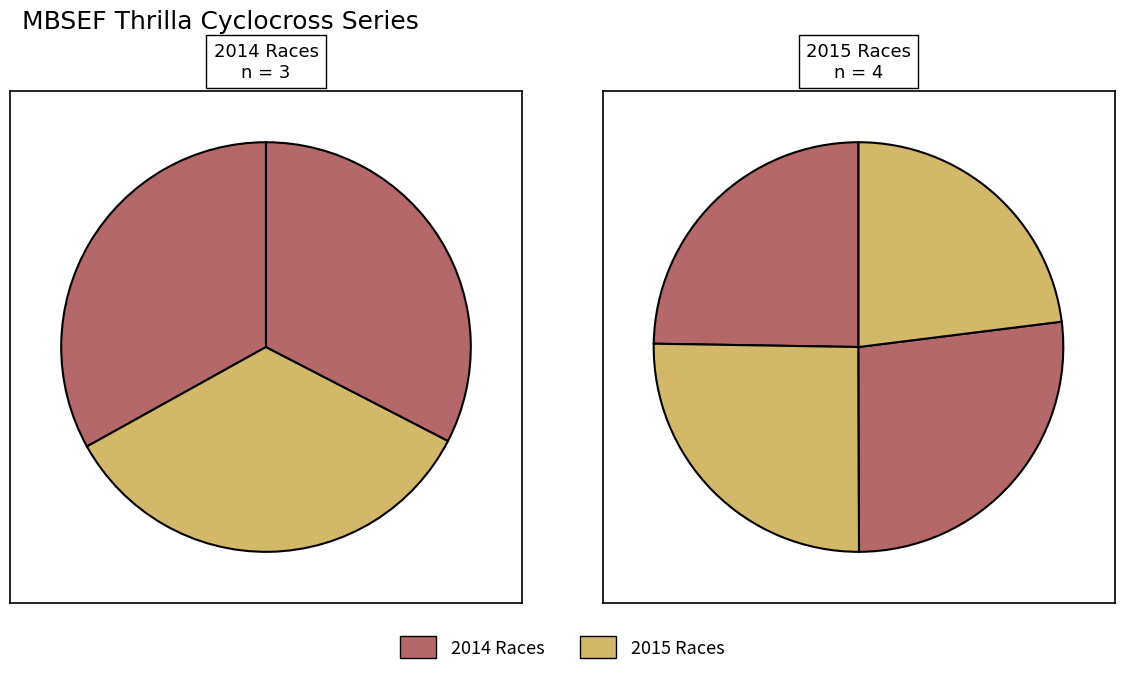

What is the change in value from Race 3 (2015) to Race 4 (2015)?

+37.3